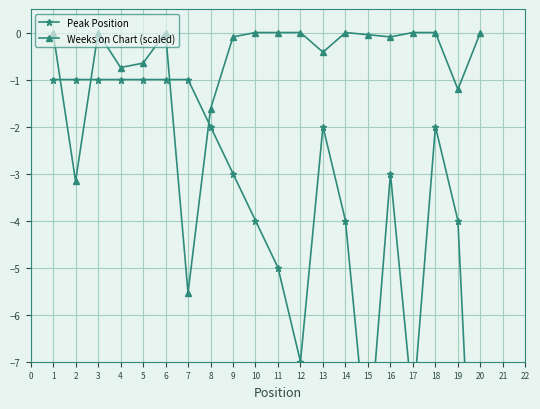

Where is the first local minimum for Weeks on Chart (scaled)?

2